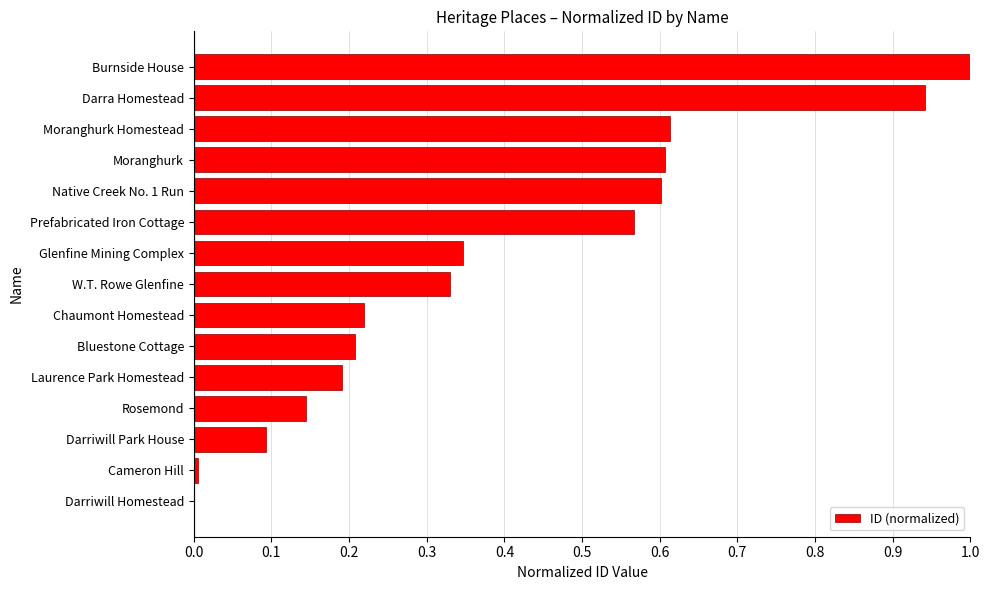

The value at Burnside House is 1.7. True or false?

False